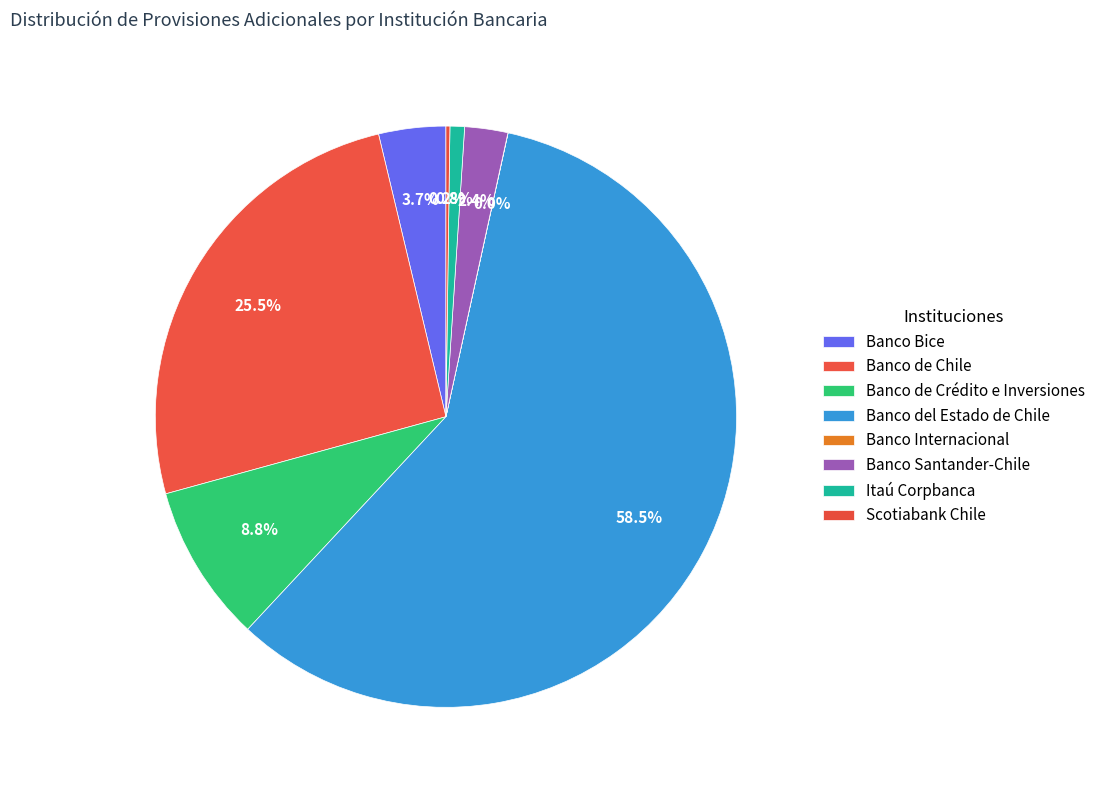

Is it true that Scotiabank Chile is 0% of the pie?

True